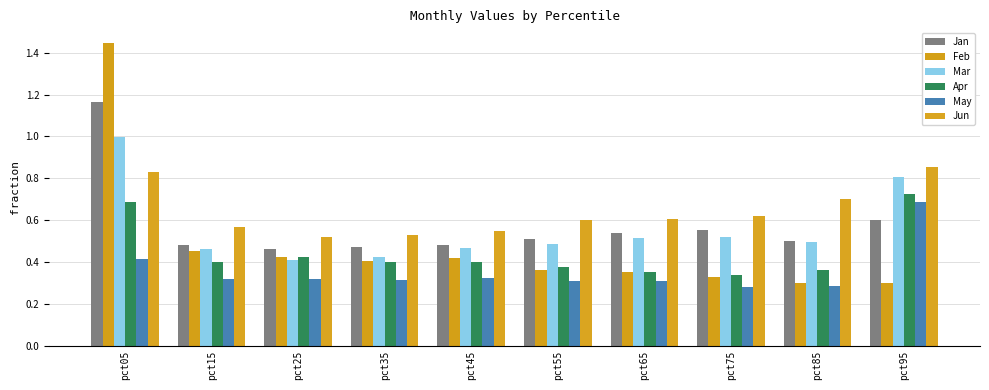

What is the sum of the May values at pct65 and pct95?

1.0